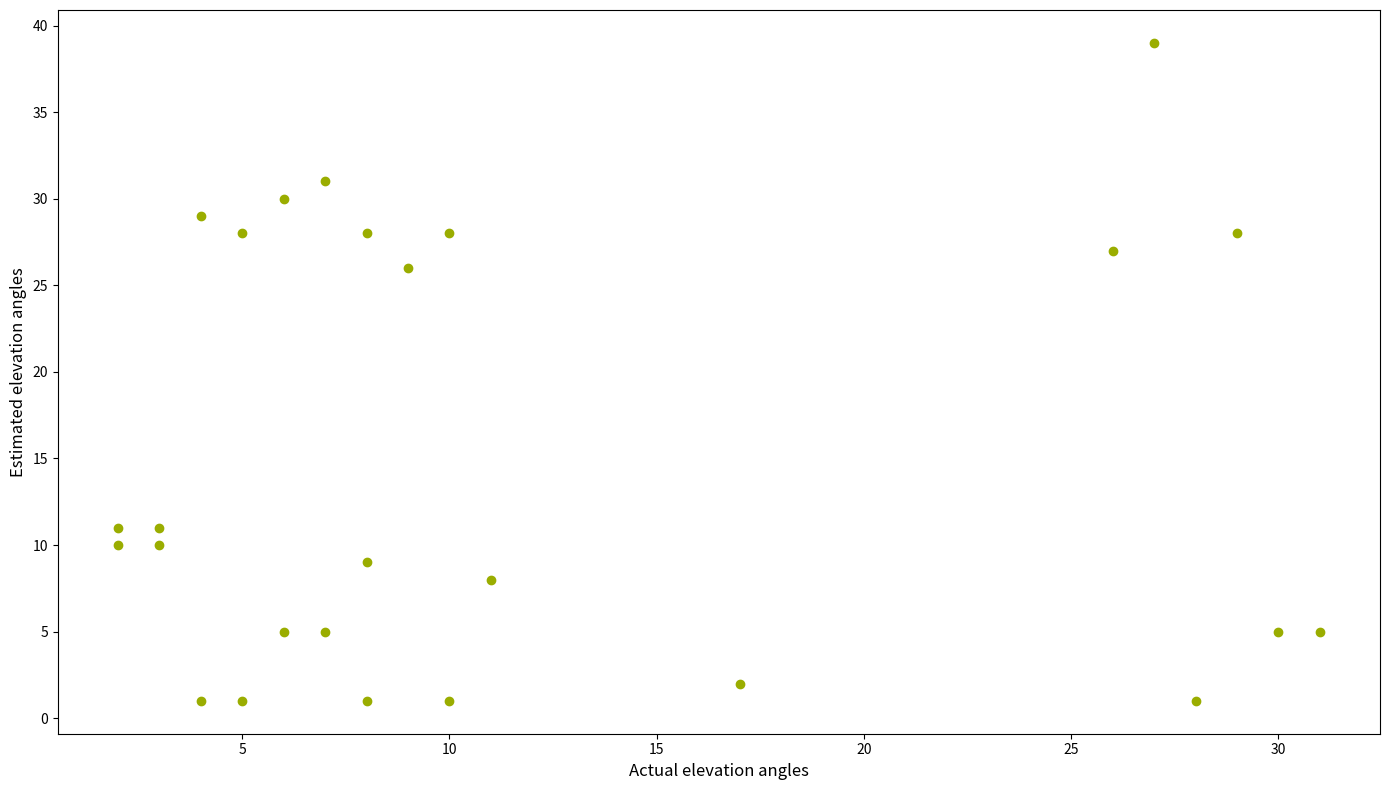

What Y value in the scatter plot is closest to 20?

26